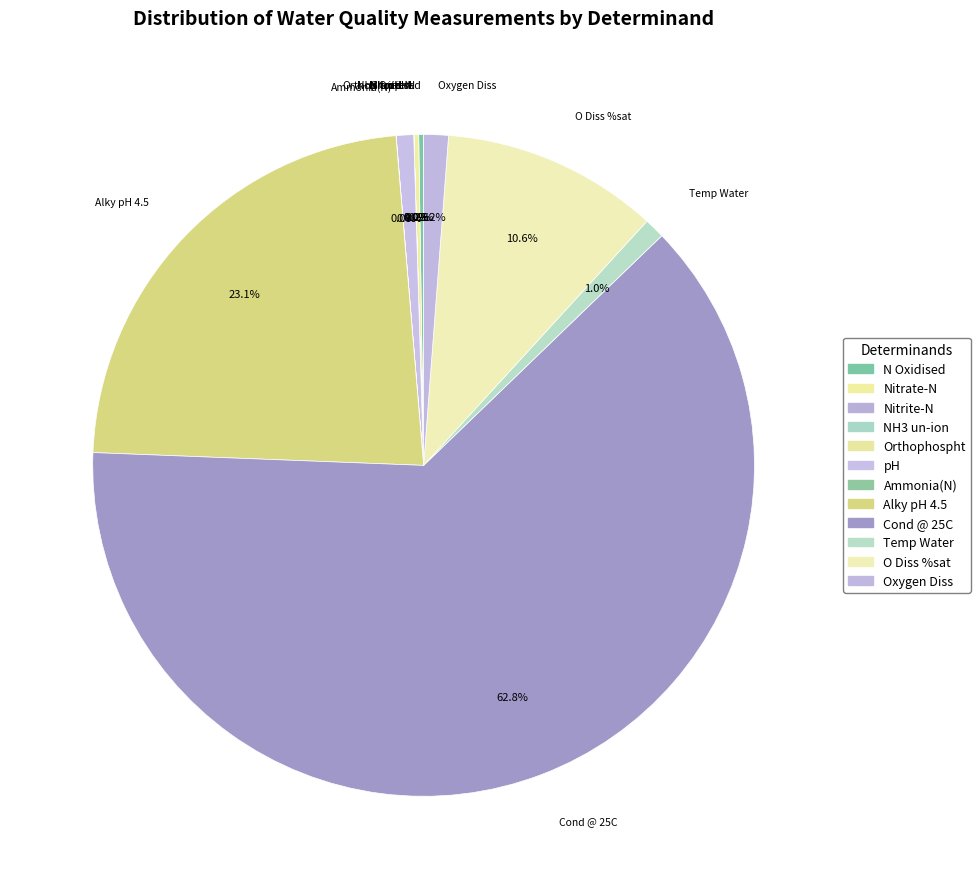

Rank the categories by value from lowest to highest.

NH3 un-ion, Nitrite-N, Orthophospht, Ammonia(N), Nitrate-N, N Oxidised, pH, Temp Water, Oxygen Diss, O Diss %sat, Alky pH 4.5, Cond @ 25C